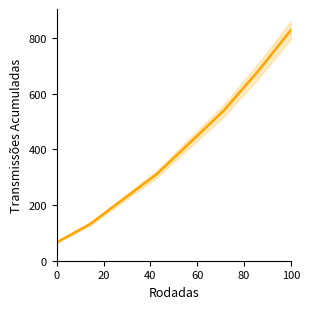

The chart shows a value of 149 at 40. True or false?

False